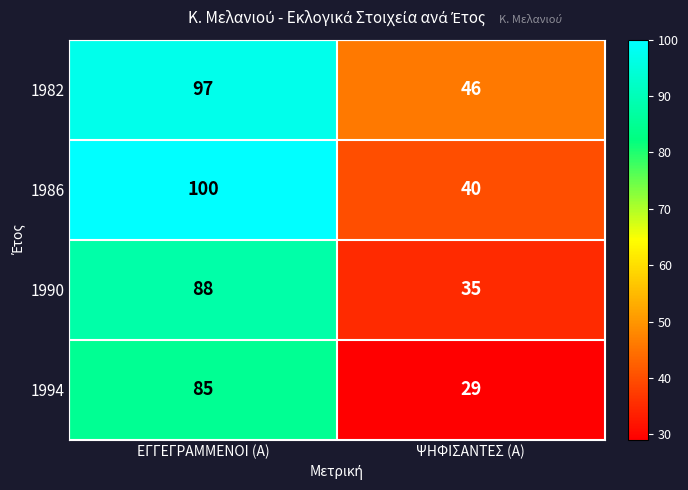

What is the difference between the maximum and minimum values in the 1990 series?

53